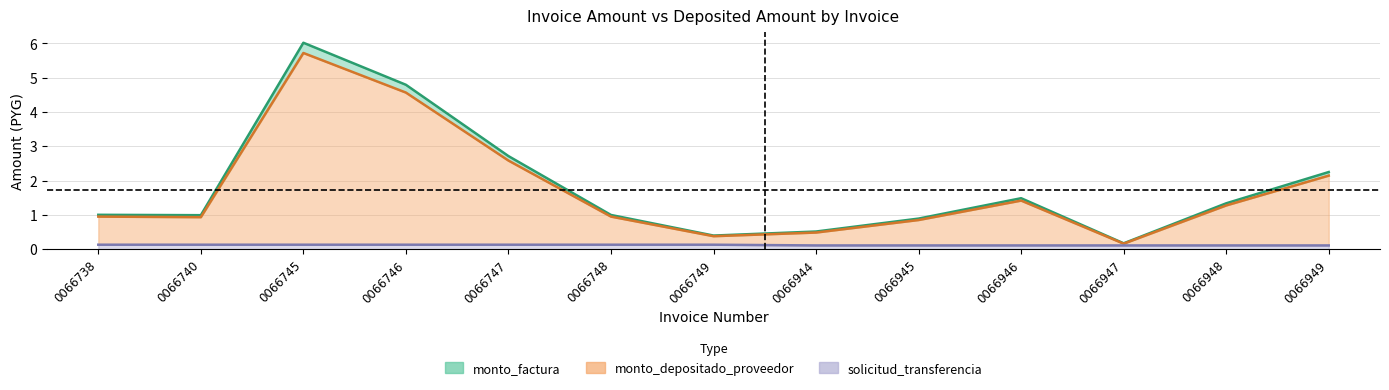

Rank the categories by monto_depositado_proveedor value from highest to lowest.

0066745, 0066746, 0066747, 0066949, 0066946, 0066948, 0066748, 0066738, 0066740, 0066945, 0066944, 0066749, 0066947